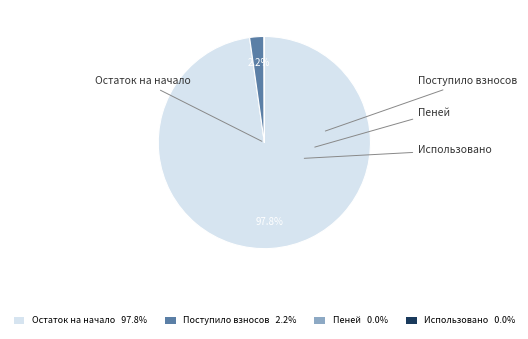

Count the number of slices in the pie.

4